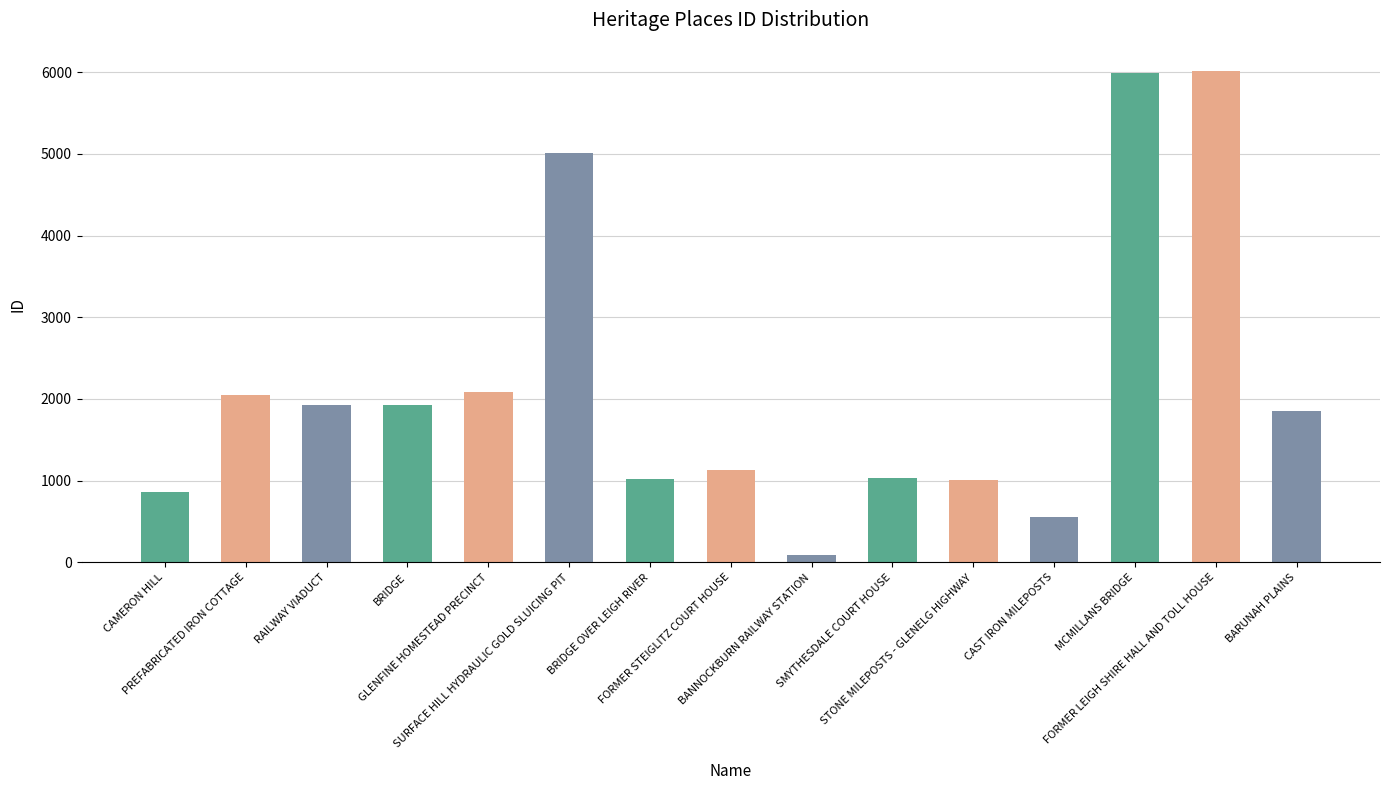

What is the difference between the second highest and minimum values?

5897